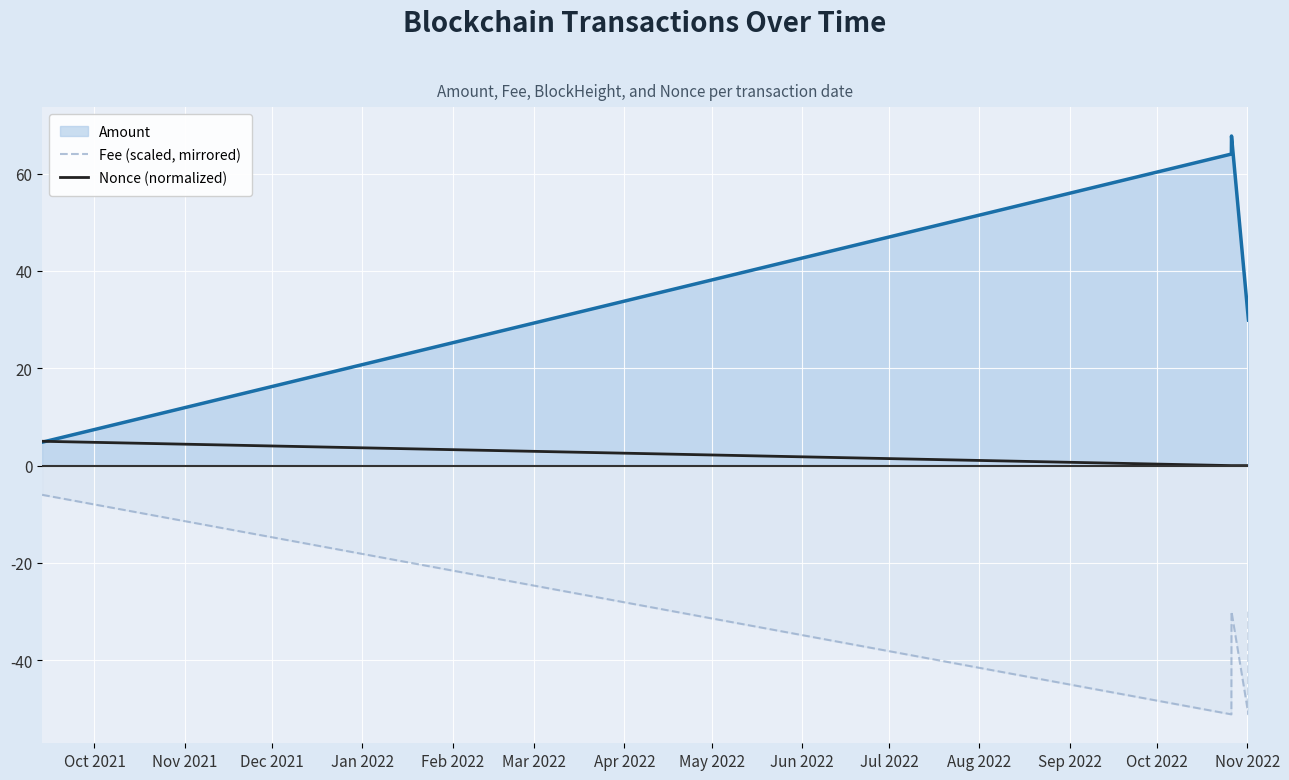

True or false: Nonce (normalized) and Fee (scaled, mirrored) intersect in this chart.

False